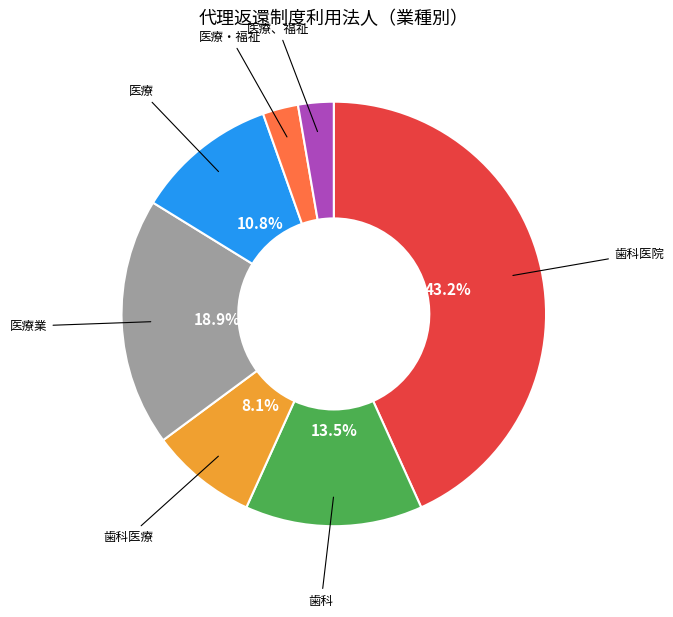

How many slices are in this pie chart?

7